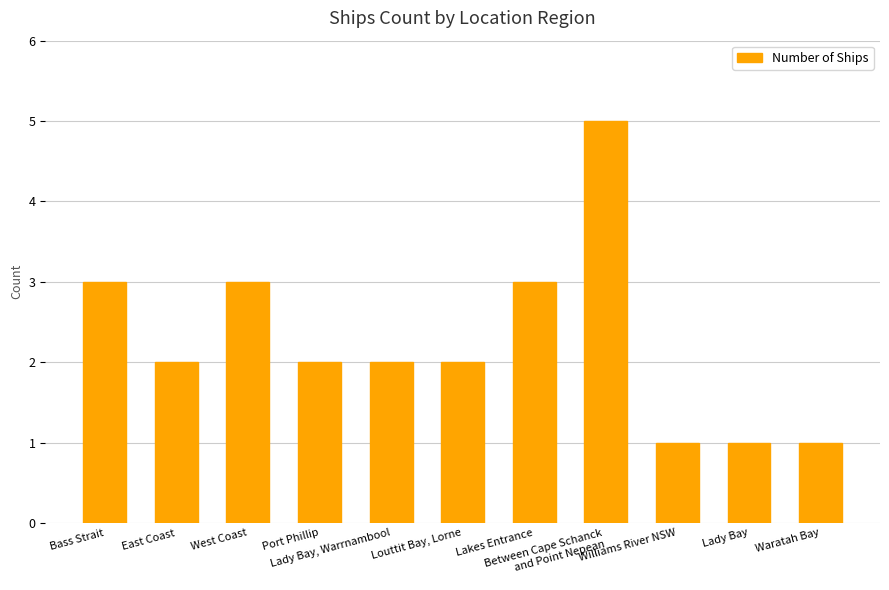

Count the number of data series in this chart.

1